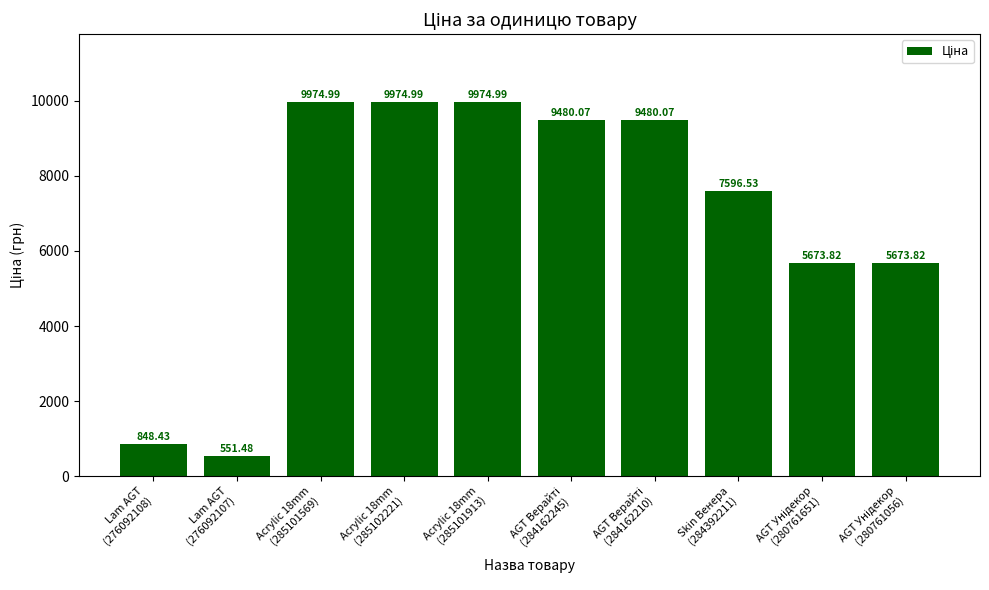

What is the sum of all values?

69229.2